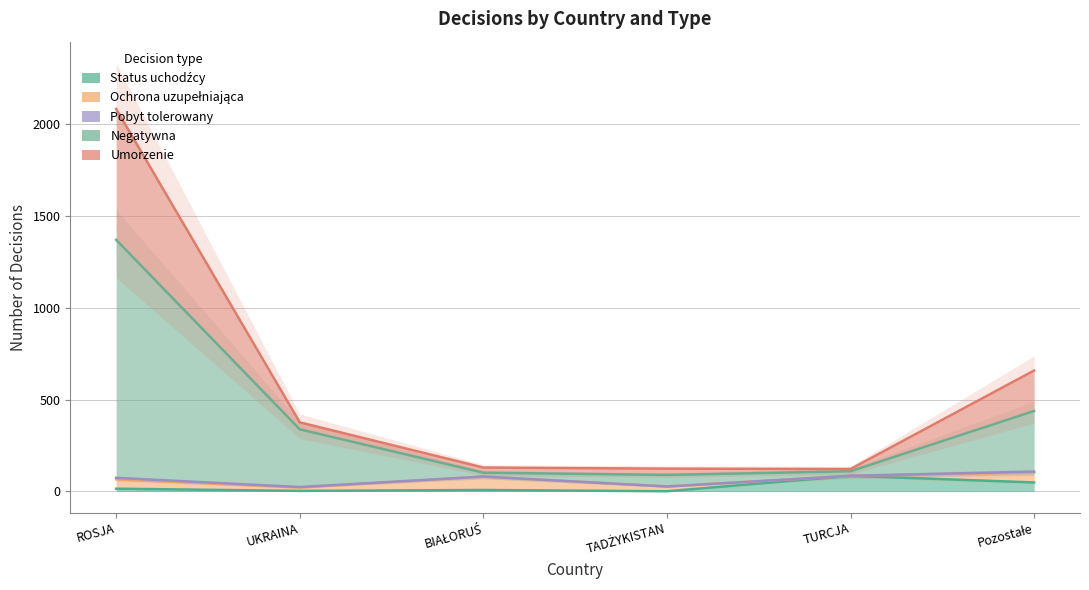

Read the Status uchodźcy value at ROSJA.

15